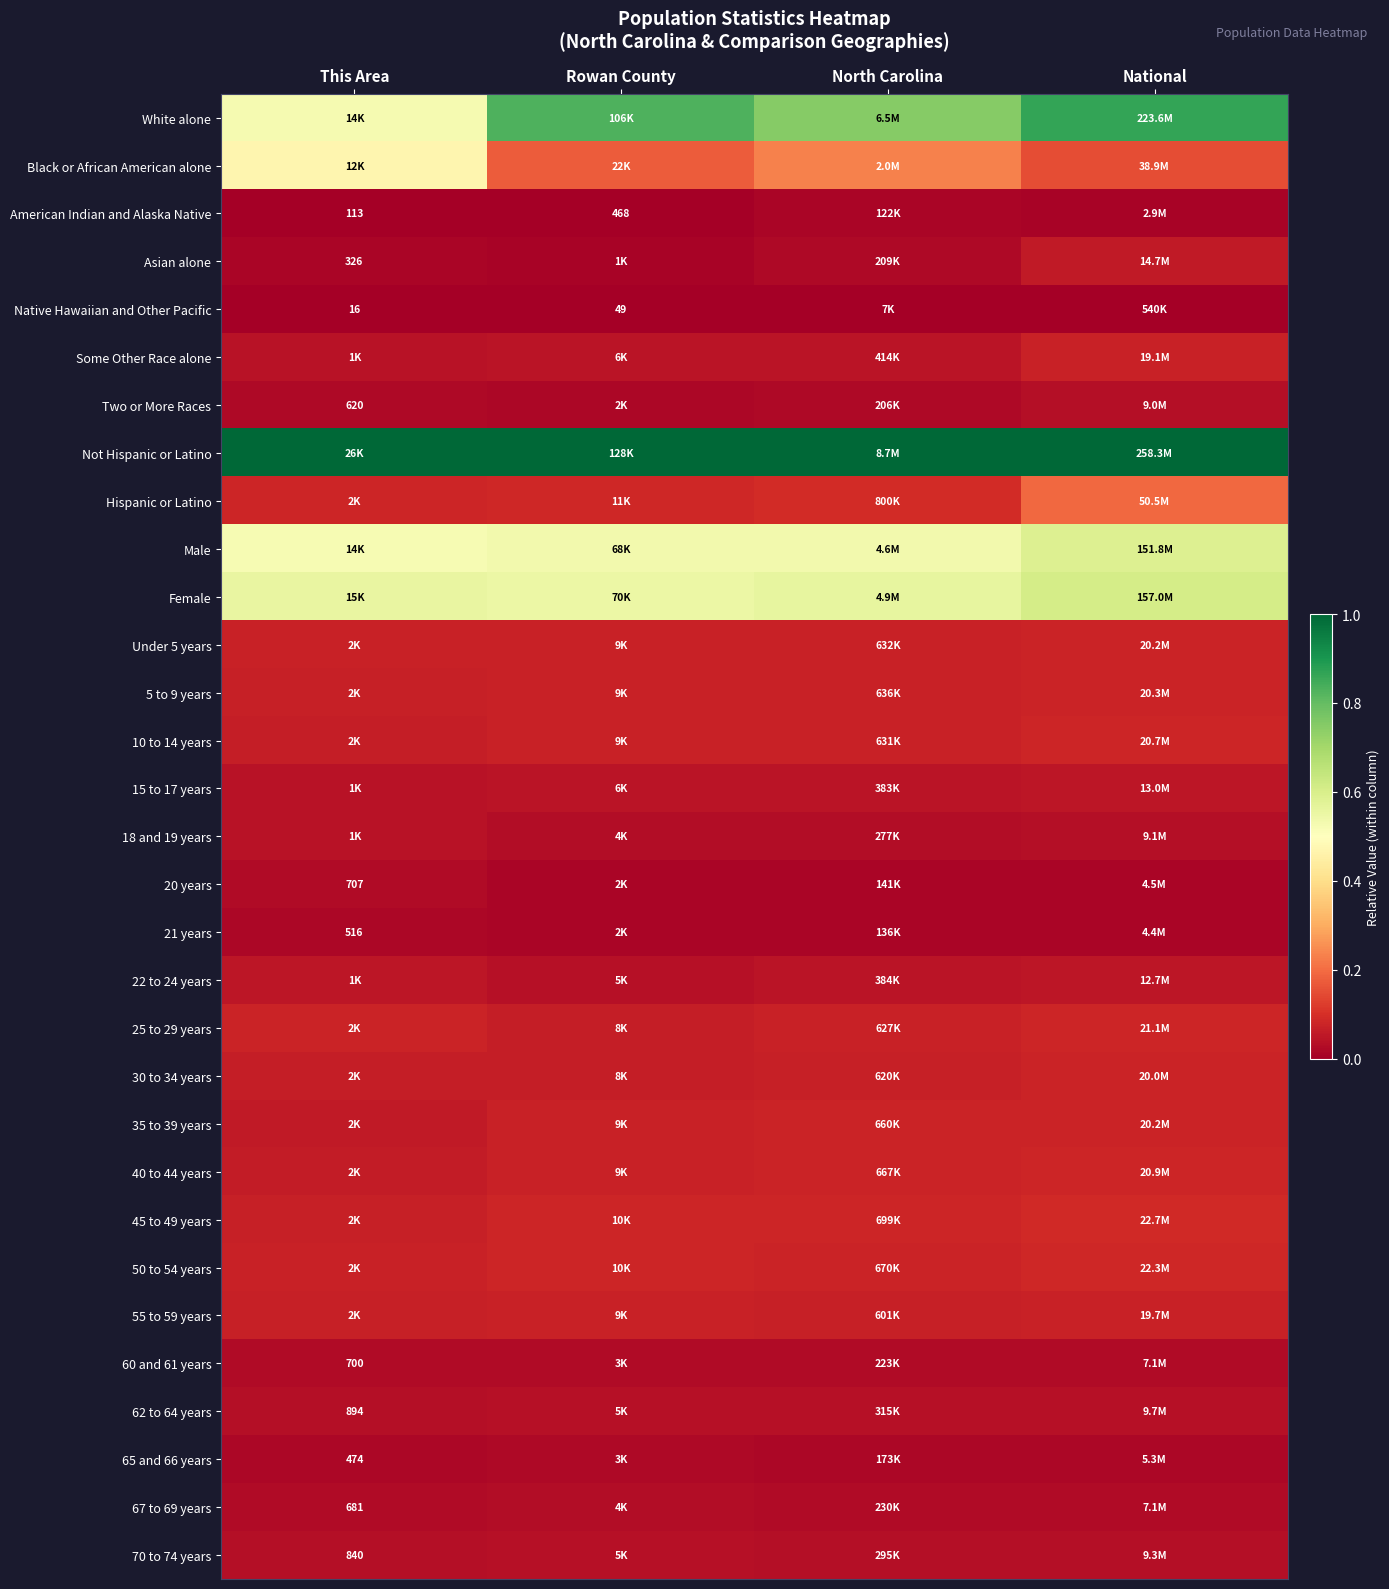

Is it true that Not Hispanic or Latino equals 1.0 at North Carolina?

True